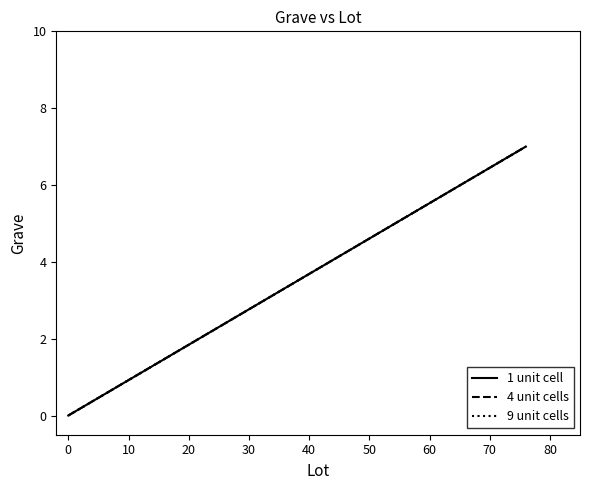

Which series changed the most between −10 and 0?

1 unit cell